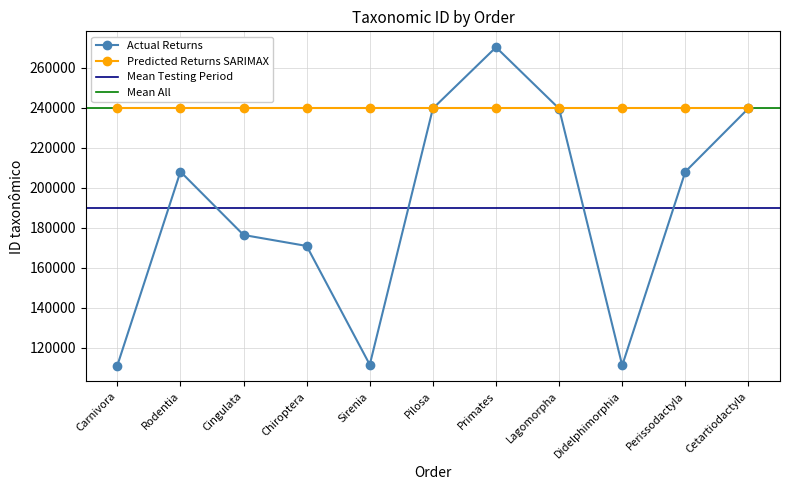

True or false: there are more than 2 points higher than both neighbors.

False